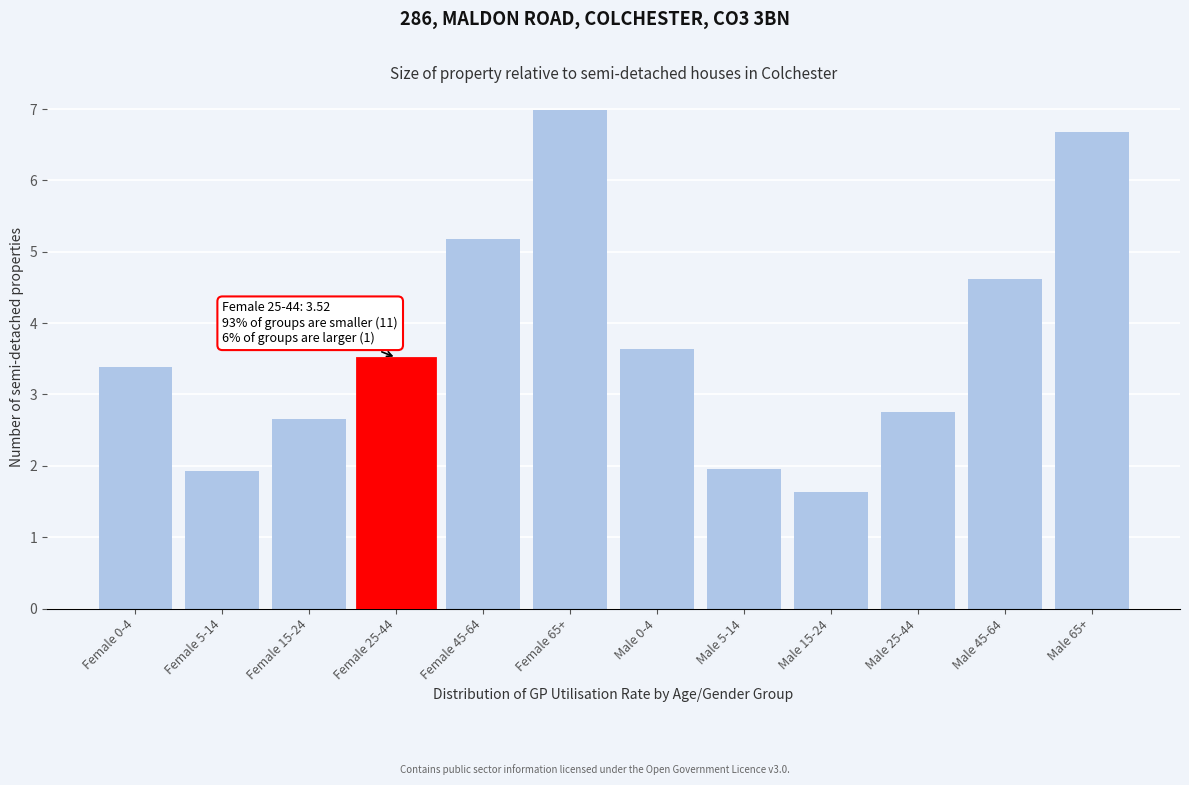

Reading left to right, what are all the values shown in this chart?

Female 0-4=3.4	Female 5-14=1.9	Female 15-24=2.7	Female 25-44=3.5	Female 45-64=5.2	Female 65+=7.0	Male 0-4=3.6	Male 5-14=2.0	Male 15-24=1.6	Male 25-44=2.8	Male 45-64=4.6	Male 65+=6.7